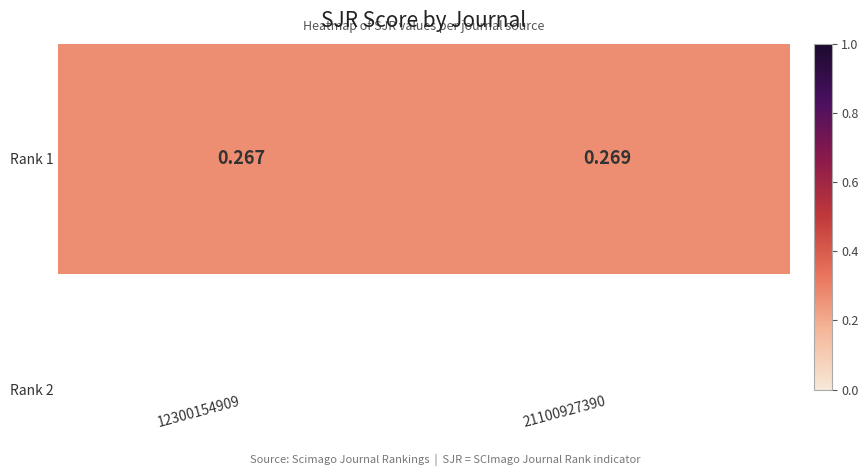

Reading right to left, list all the values displayed in this chart.

0.3	0.3